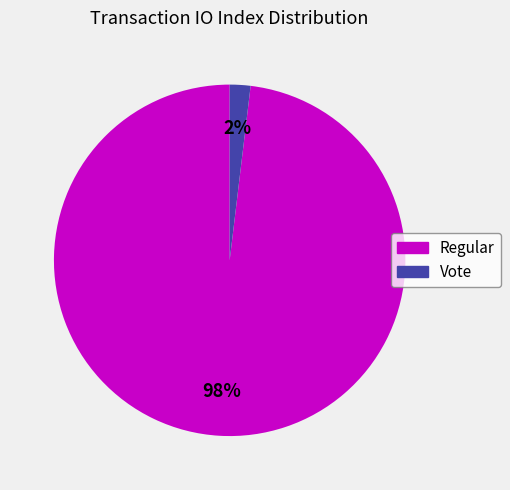

Does any single category account for the majority?

Yes